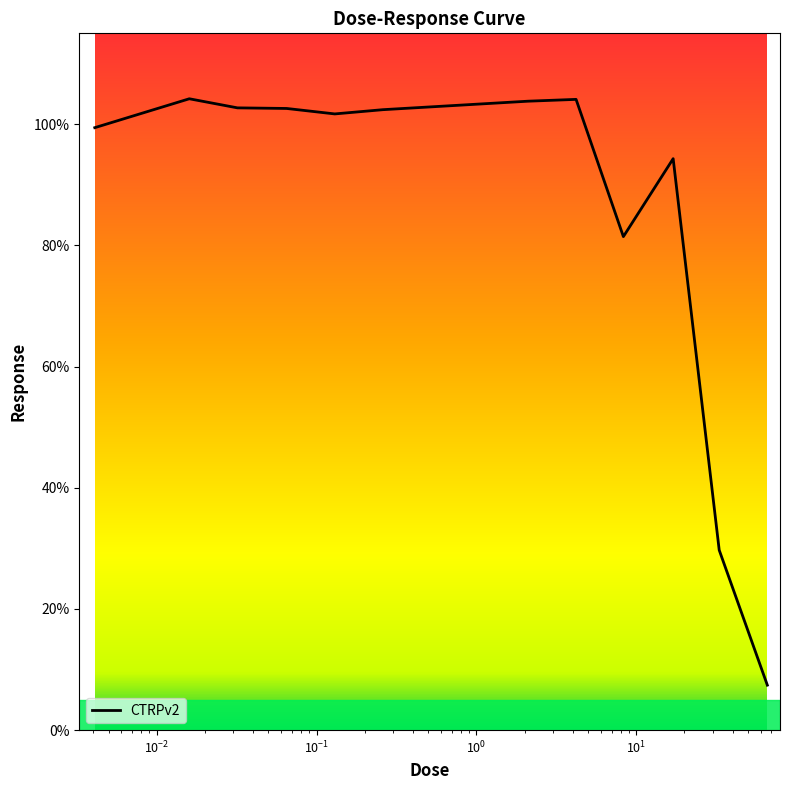

What is the difference between the maximum and minimum values?

96.8